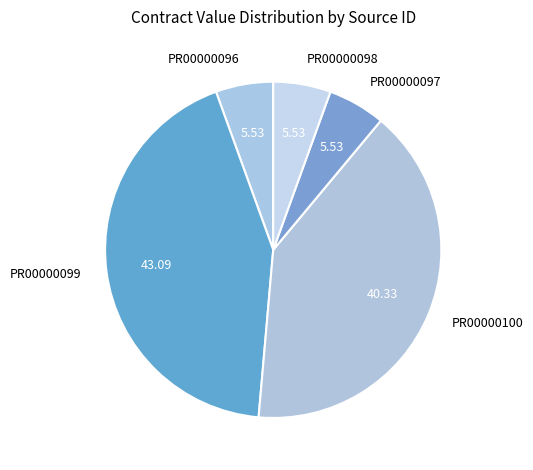

Is the sum of PR00000100 and PR00000099 greater than half?

Yes